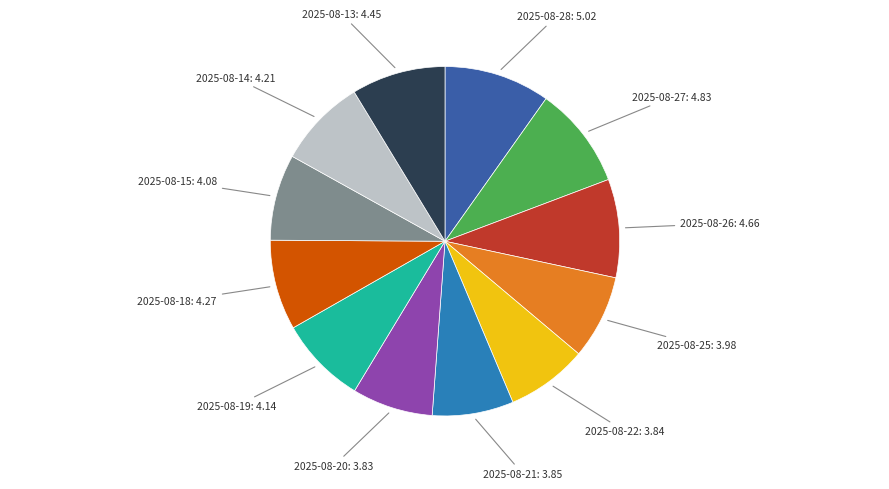

Count the number of slices in the pie.

12